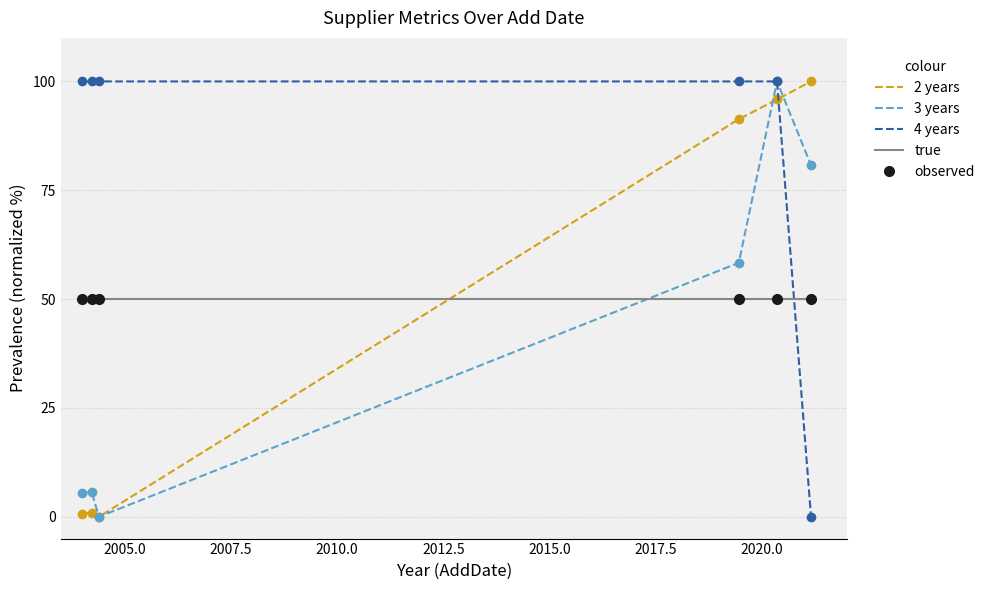

What are all the series names shown in the legend?

2 years, 3 years, 4 years, true, observed